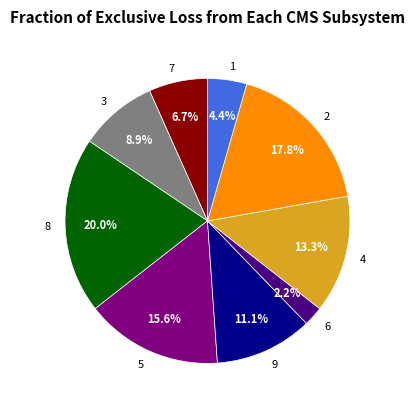

What percentage is NOT represented by 2?

82.2%